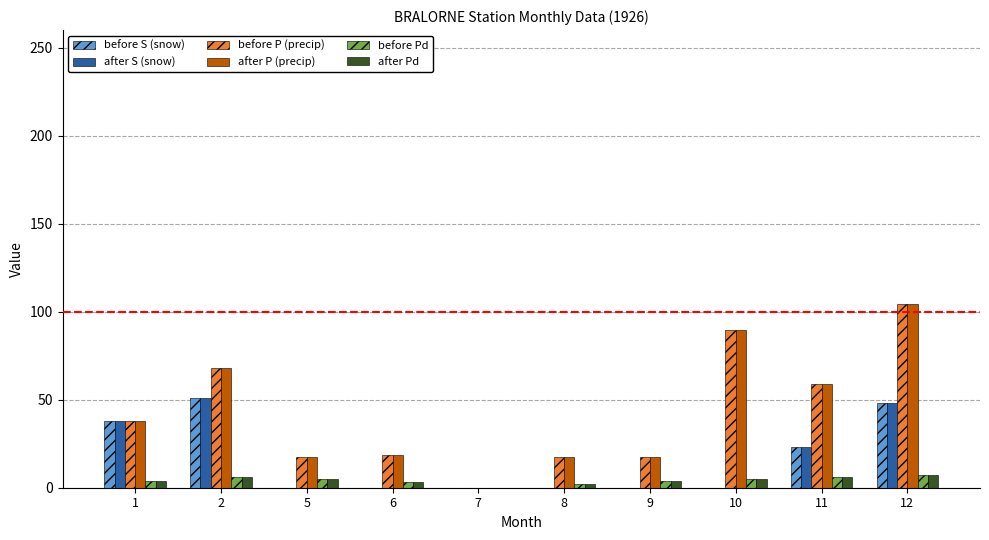

True or false: before P (precip) has a value of 89.4 at 10.

True